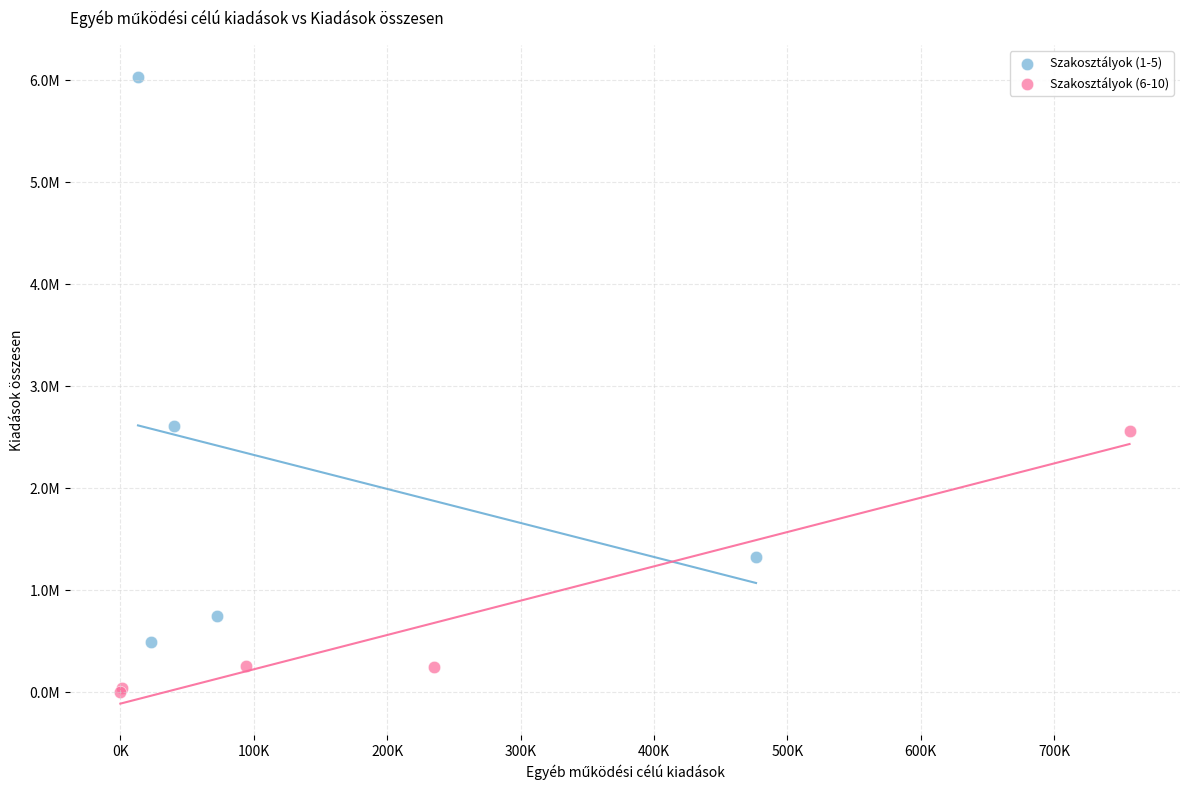

Which series has the largest Y range (max minus min)?

Szakosztályok (1-5)